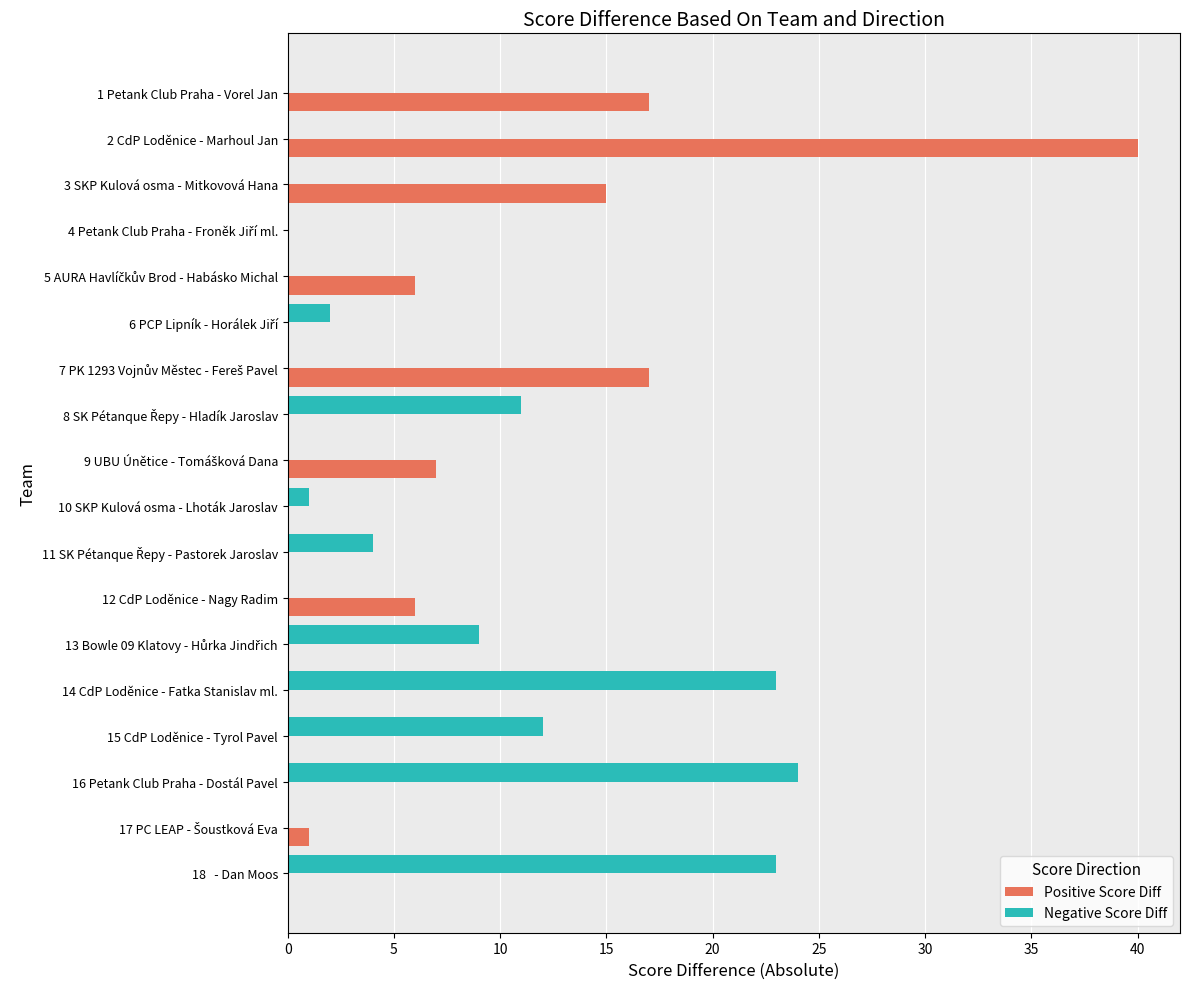

At which label does Positive Score Diff reach its peak?

2 CdP Loděnice - Marhoul Jan